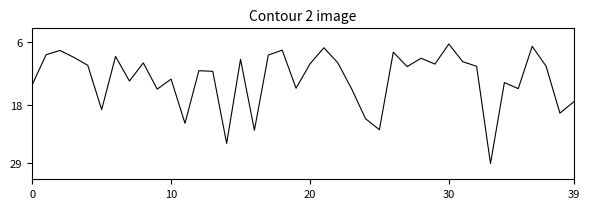

What is the smallest value displayed?

6.3